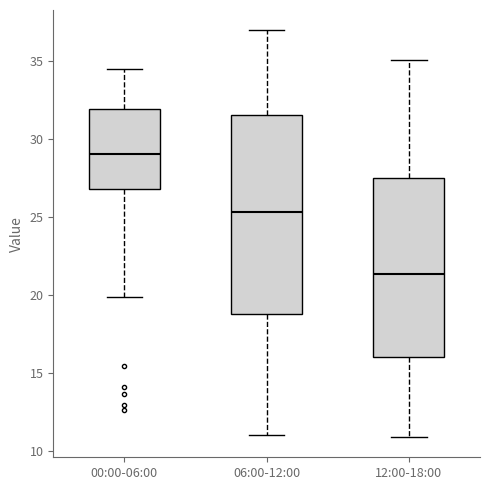

Reading left to right, read every box against the y-axis: the position of its median line, the range the box covers, and the ends of its whiskers. The values are not printed on the chart, so give them approximately, as read against the axis.

00:00-06:00: median 29.0, box 27.0 to 32.0, whiskers 20.0 to 34.5
06:00-12:00: median 25.5, box 19.0 to 31.5, whiskers 11.0 to 37.0
12:00-18:00: median 21.5, box 16.0 to 27.5, whiskers 11.0 to 35.0